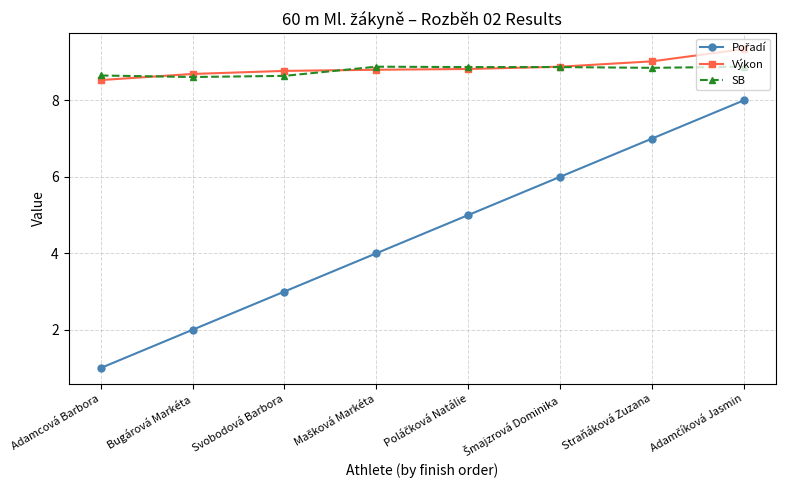

What is the total value across all series at Straňáková Zuzana?

24.9